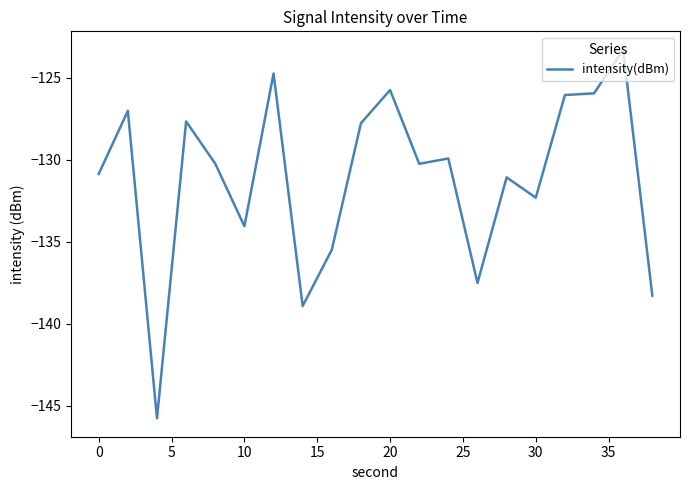

What is the minimum value shown in the chart?

-145.8